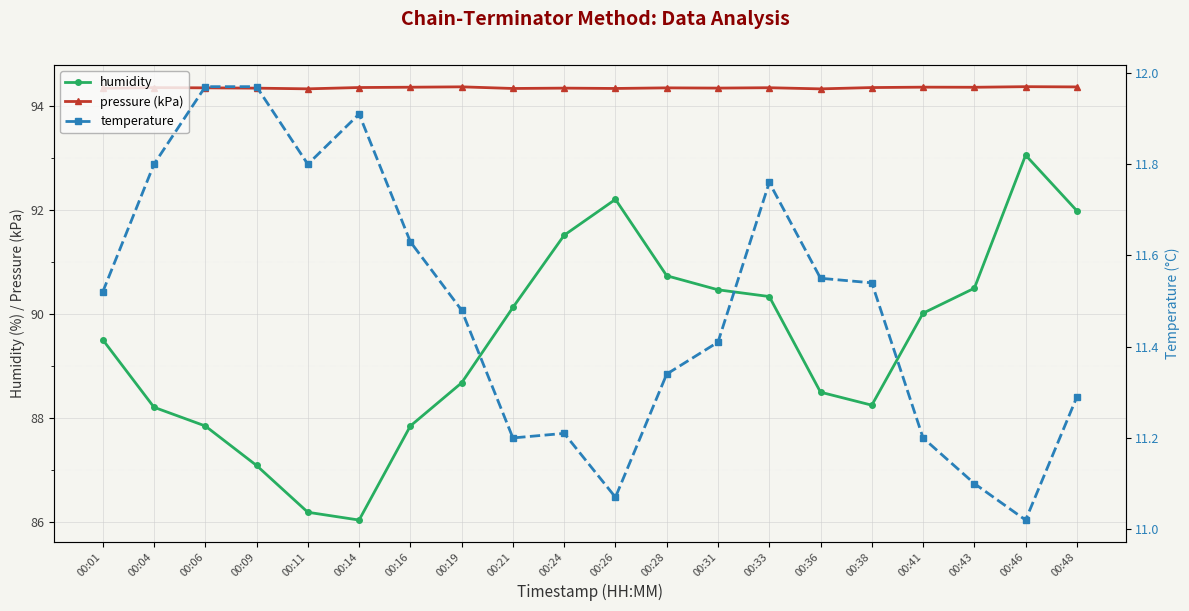

What are all the series names shown in the legend?

humidity, pressure (kPa), temperature